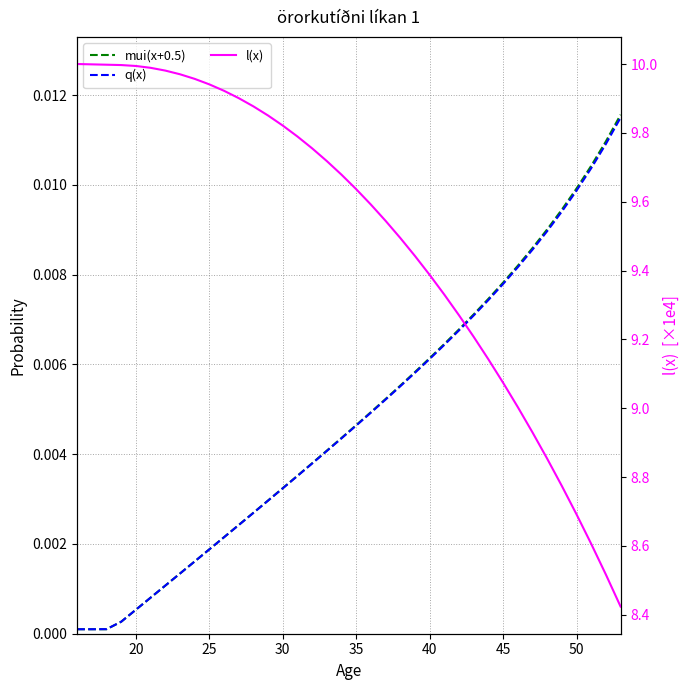

True or false: q(x) and l(x) cross at least once.

False